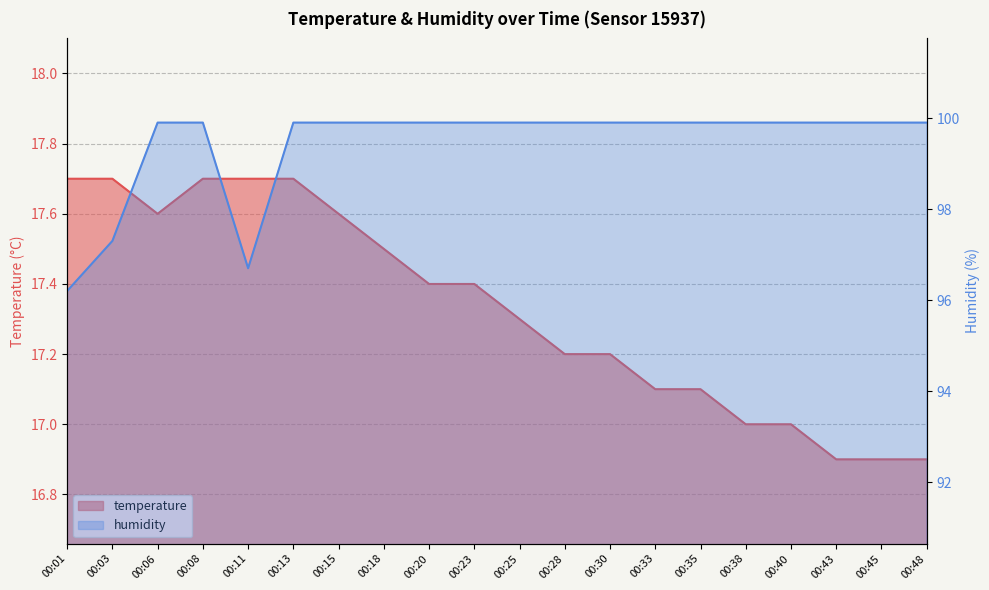

Reading right to left, transcribe all the data shown in this chart.

temperature: 00:48=16.9	00:45=16.9	00:43=16.9	00:40=17.0	00:38=17.0	00:35=17.1	00:33=17.1	00:30=17.2	00:28=17.2	00:25=17.3	00:23=17.4	00:20=17.4	00:18=17.5	00:15=17.6	00:13=17.7	00:11=17.7	00:08=17.7	00:06=17.6	00:03=17.7	00:01=17.7
humidity: 00:48=99.9	00:45=99.9	00:43=99.9	00:40=99.9	00:38=99.9	00:35=99.9	00:33=99.9	00:30=99.9	00:28=99.9	00:25=99.9	00:23=99.9	00:20=99.9	00:18=99.9	00:15=99.9	00:13=99.9	00:11=96.7	00:08=99.9	00:06=99.9	00:03=97.3	00:01=96.2